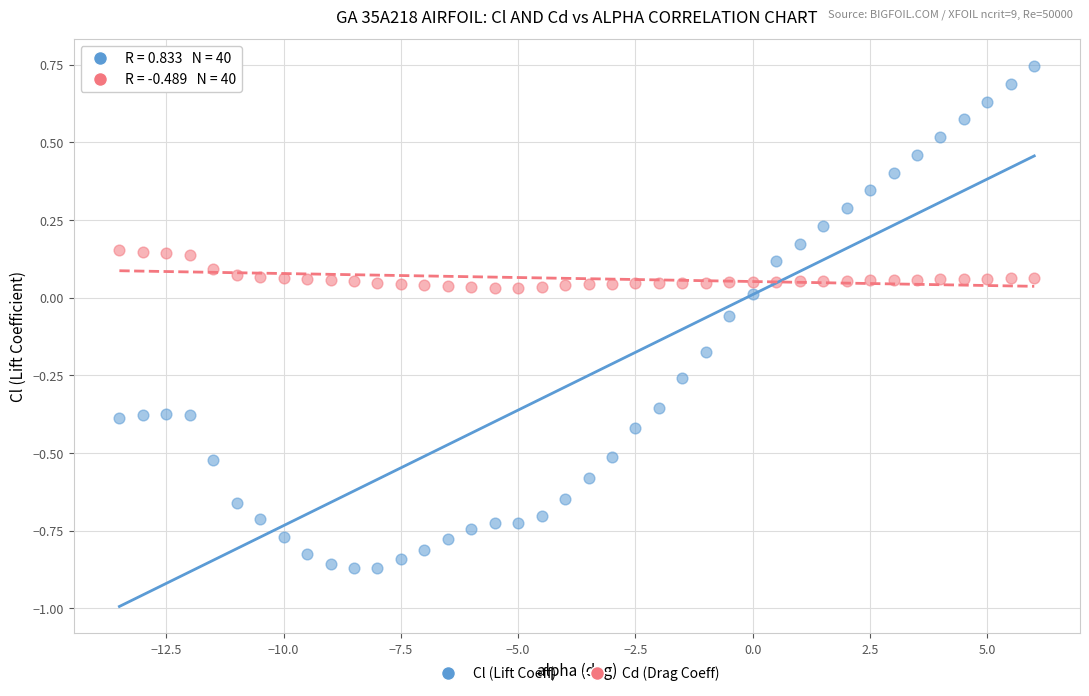

Across all data points, what is the range of X values (max minus min)?

19.5